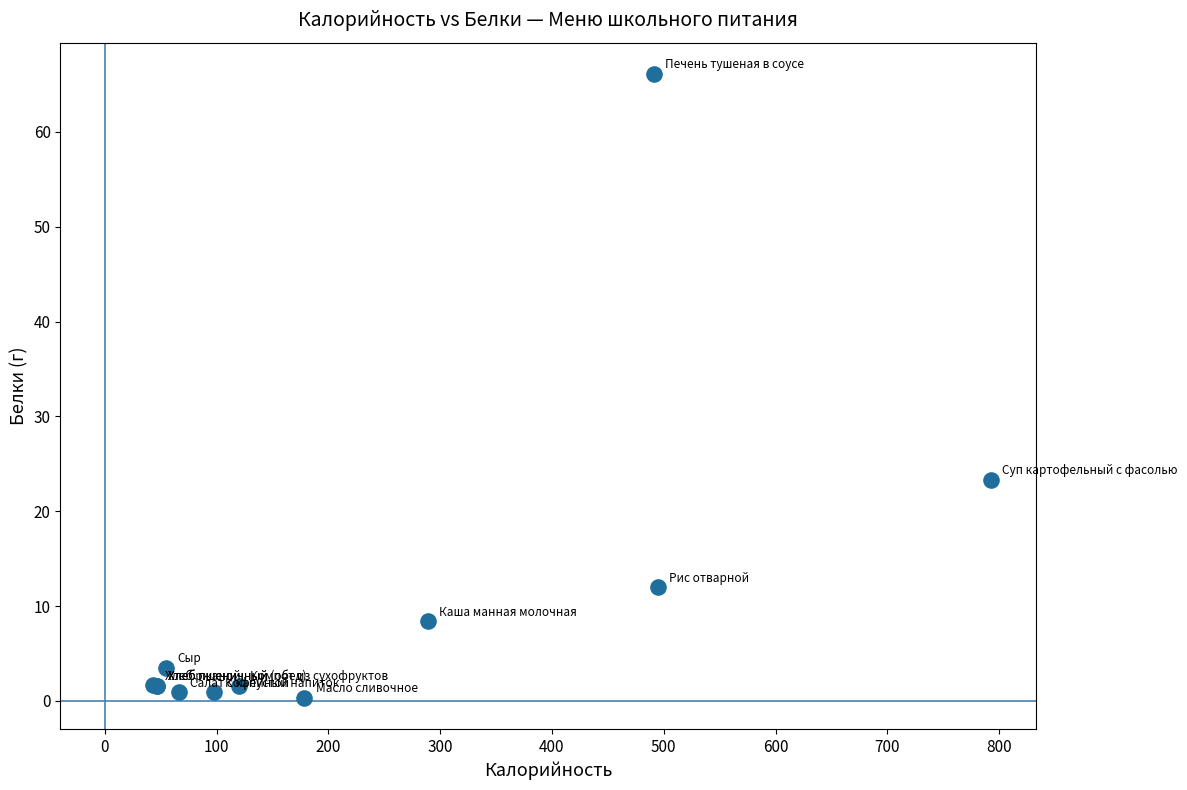

What Y value in the scatter plot is closest to 33?

23.3